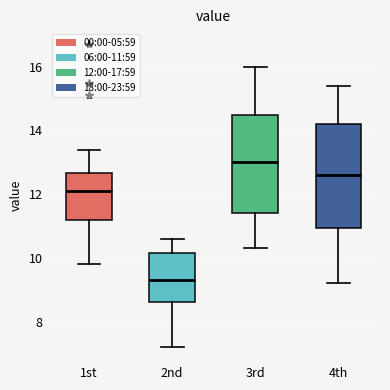

Which box has the highest median line?

3rd